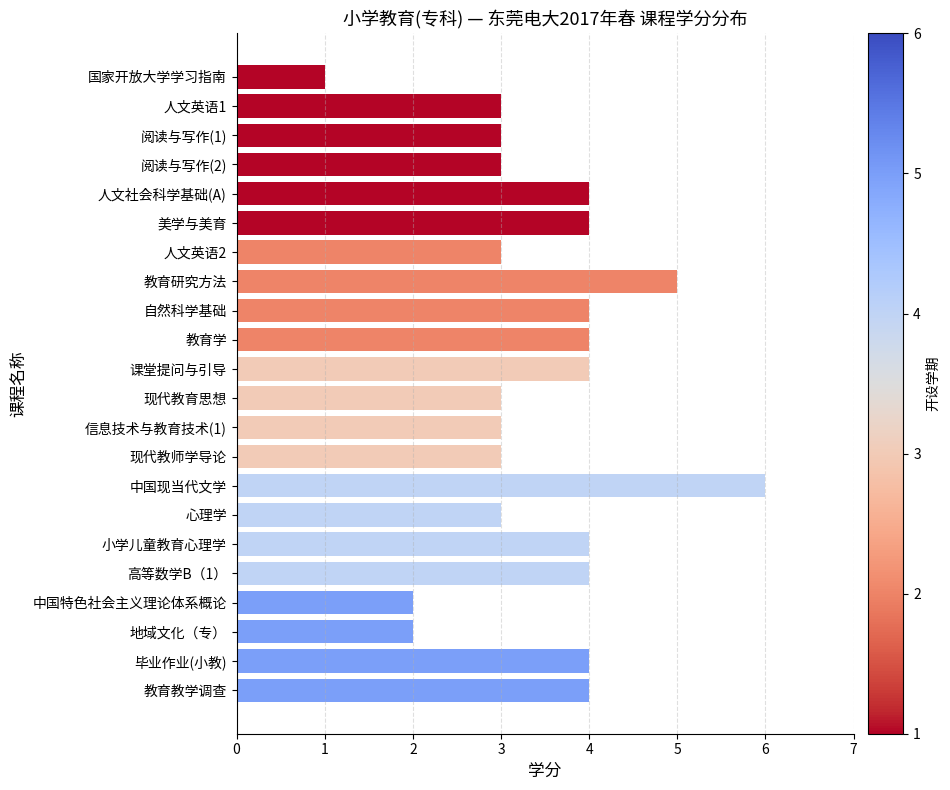

What is the smallest value displayed?

1